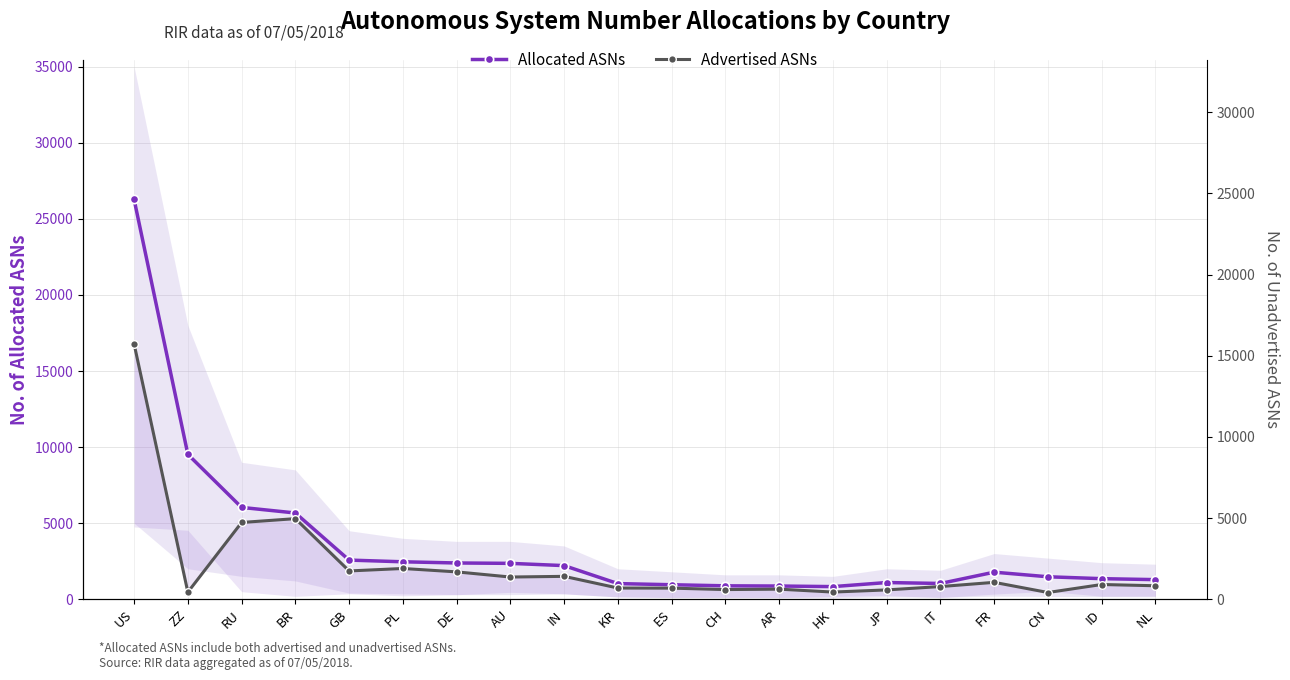

Between AU and NL, which series saw the biggest shift?

Allocated ASNs